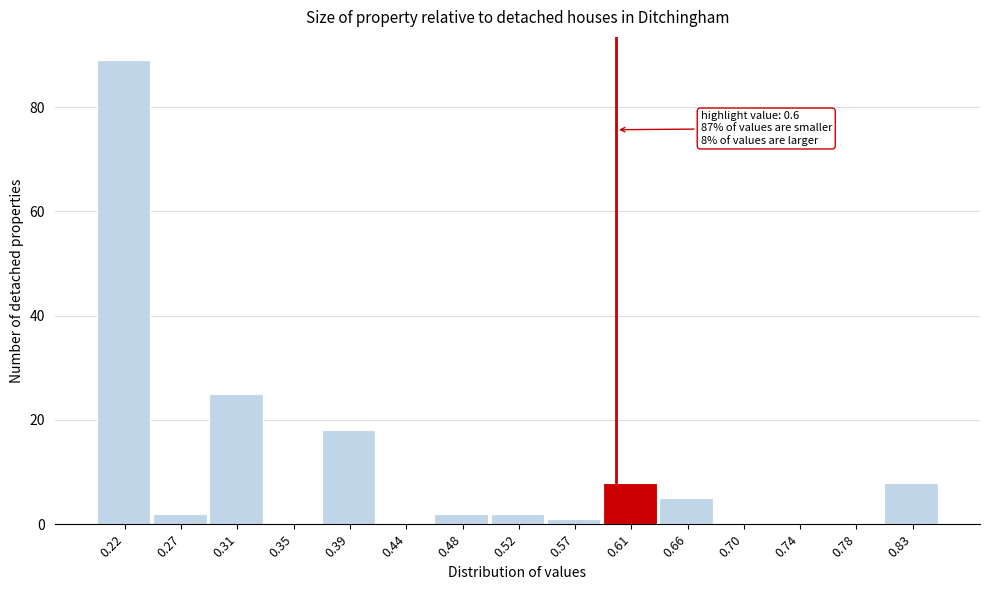

Which range on the x-axis has the tallest bar?

0.200 to 0.245